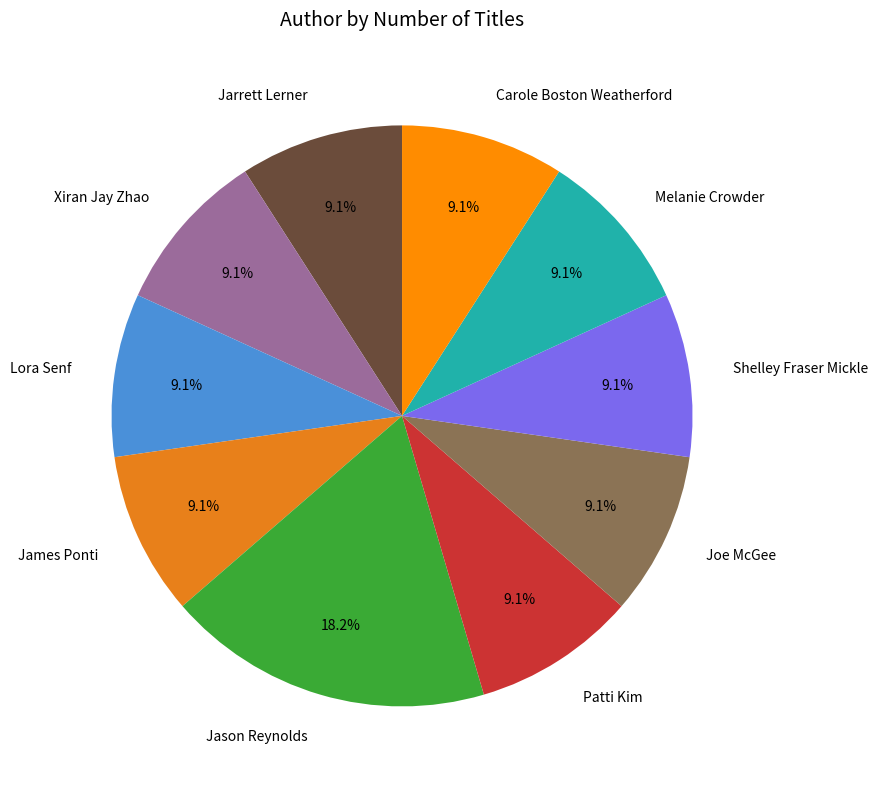

Which slice is the largest?

Jason Reynolds